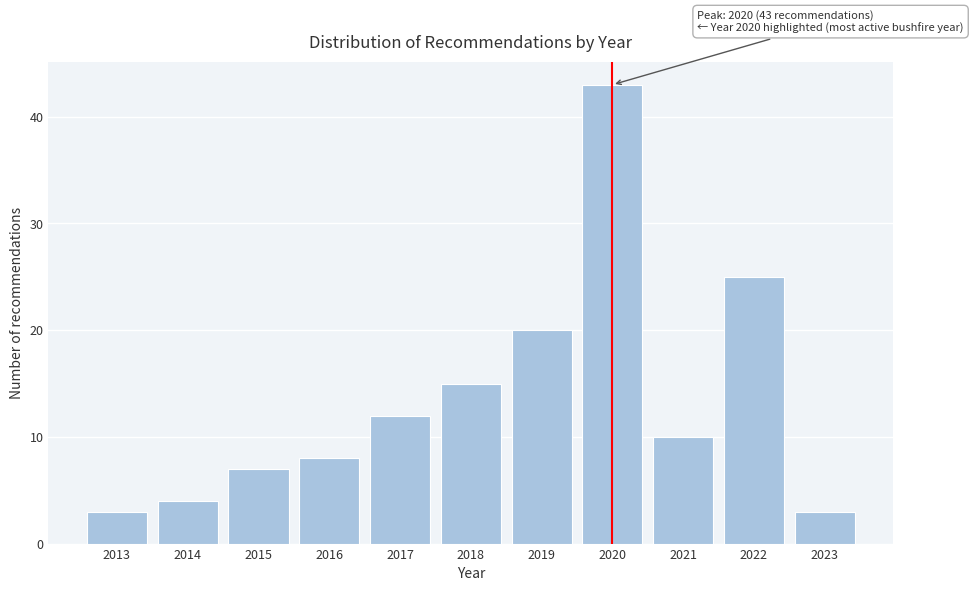

Reading left to right, extract all data points from this chart.

3	4	7	8	12	15	20	43	10	25	3